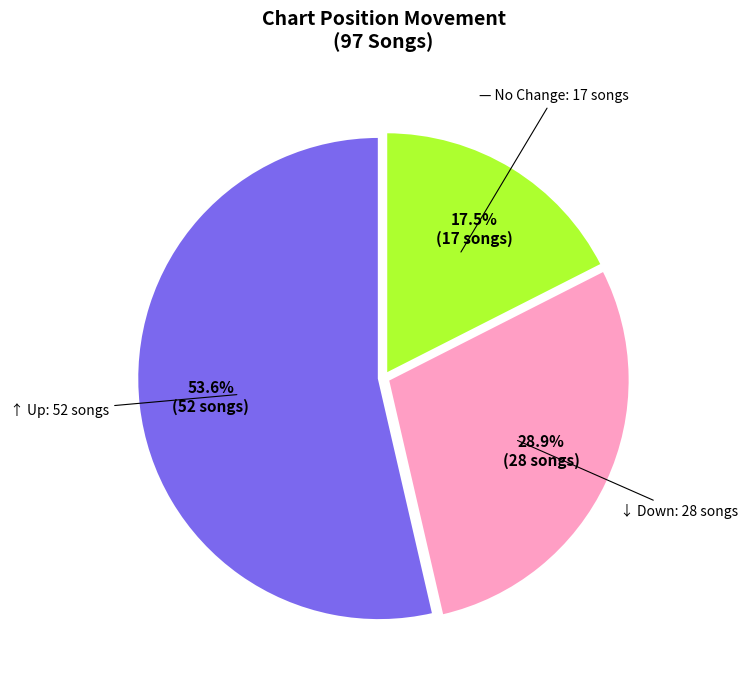

Is there any slice that represents more than half of the pie?

Yes